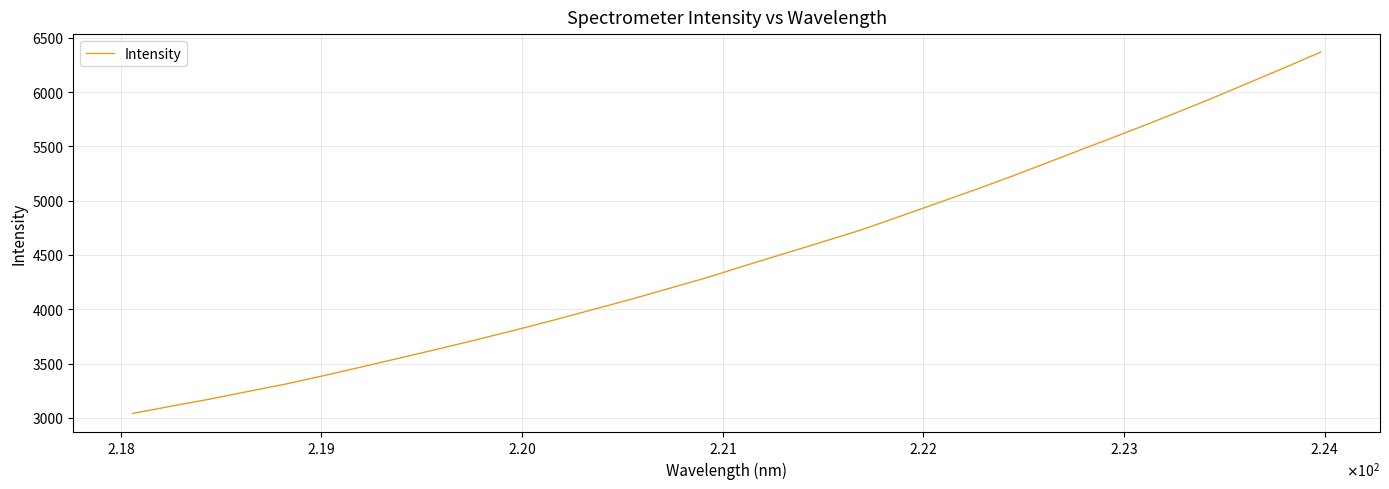

What is the smallest value displayed?

3040.7